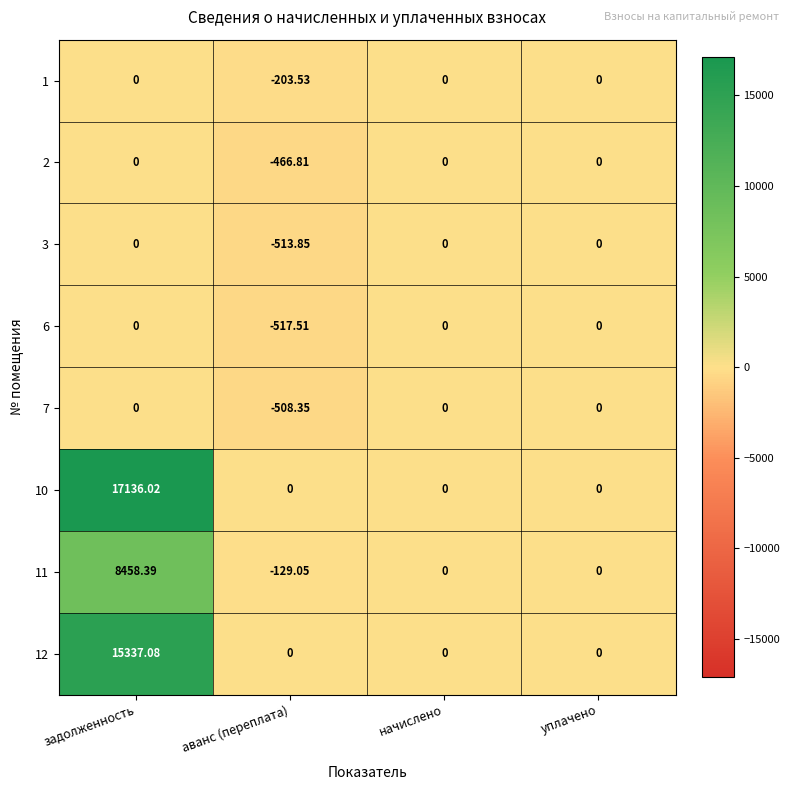

Is the value of 12 at задолженность greater than the value of 2 at задолженность?

Yes